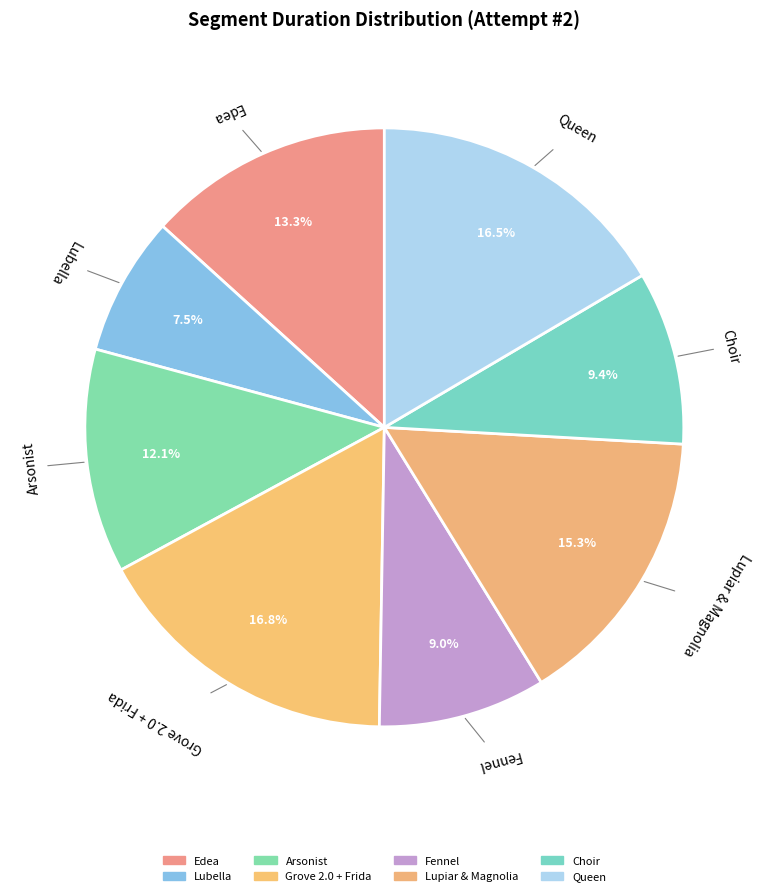

What is the ratio of the value at Queen to the value at Fennel?

1.8